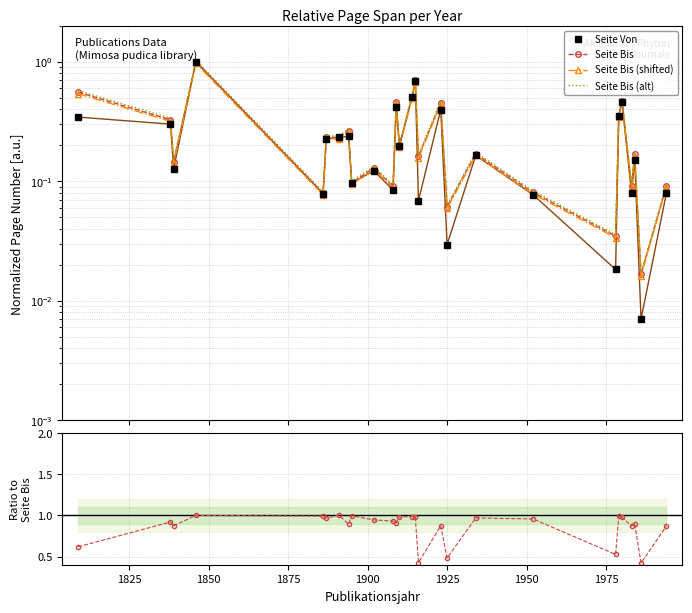

What is the maximum value for Seite Bis (alt)?

1.0